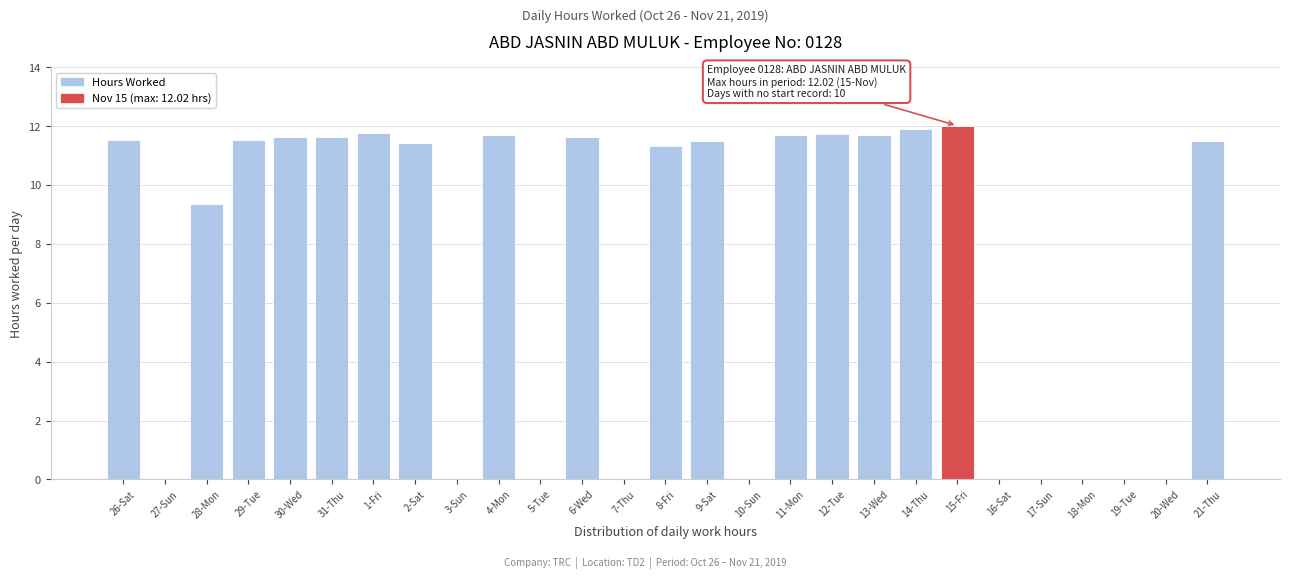

What is the maximum value shown in the chart?

12.0